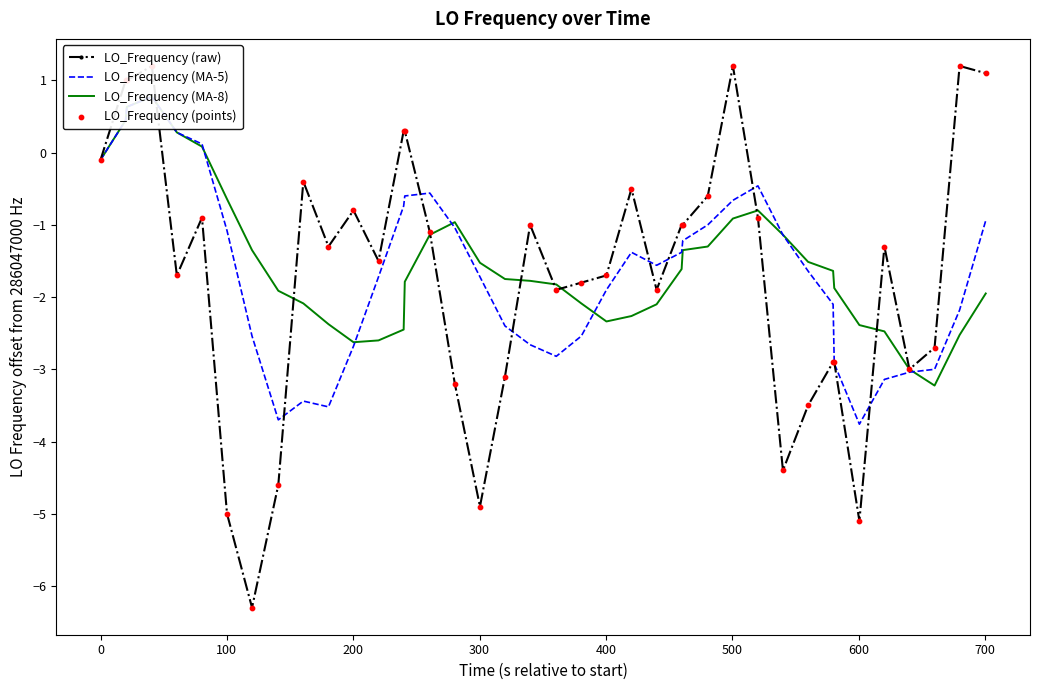

At how many categories does at least one series exceed -5?

40